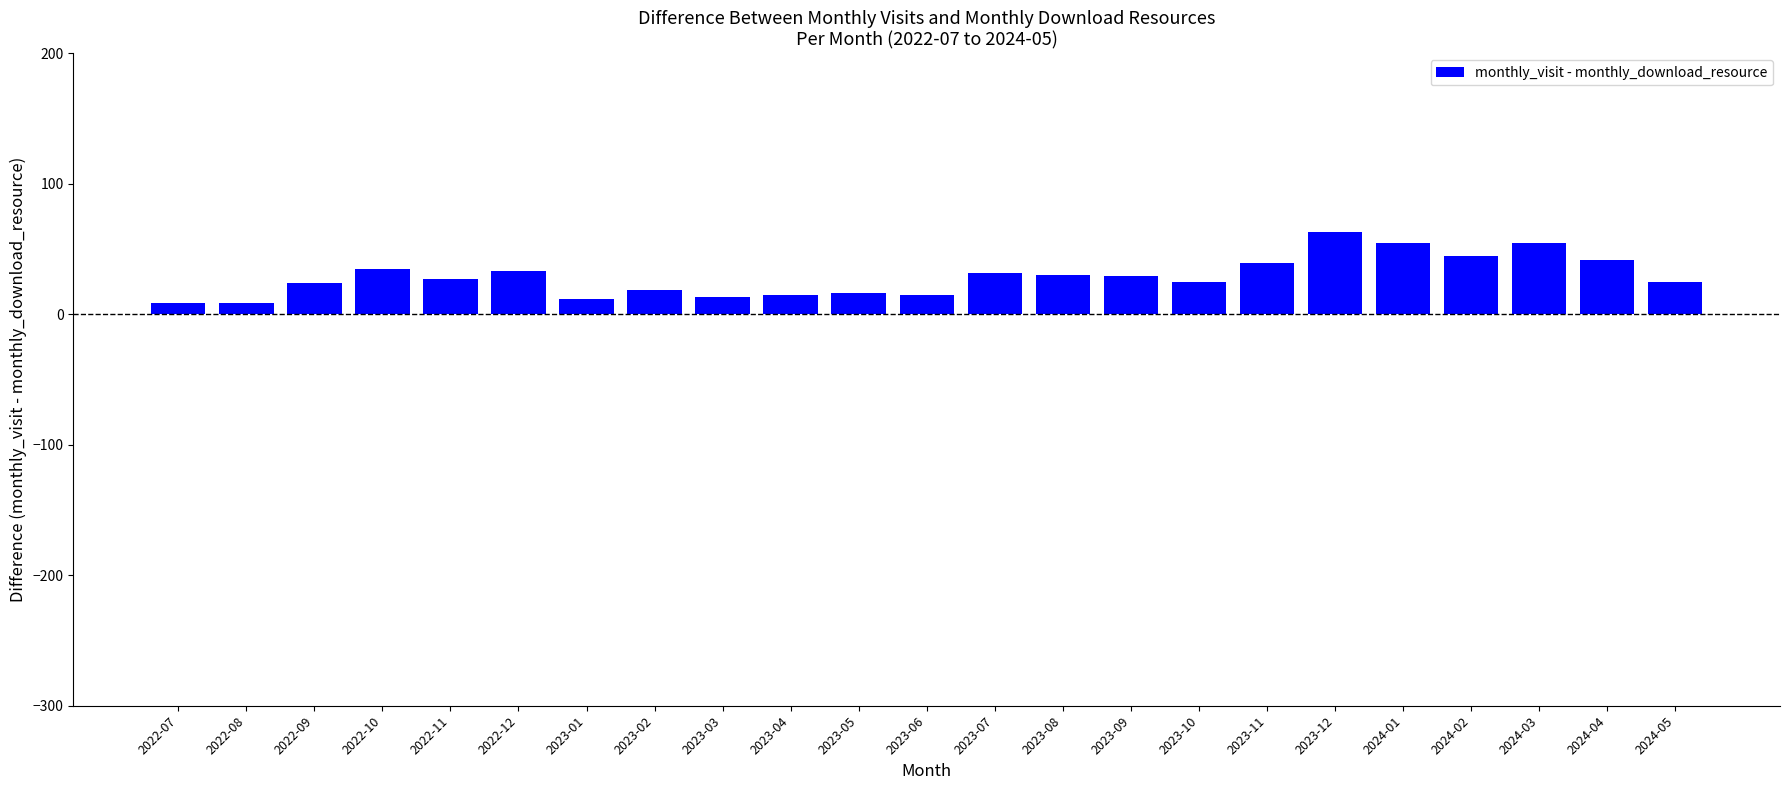

How many categories are shown in the chart?

23